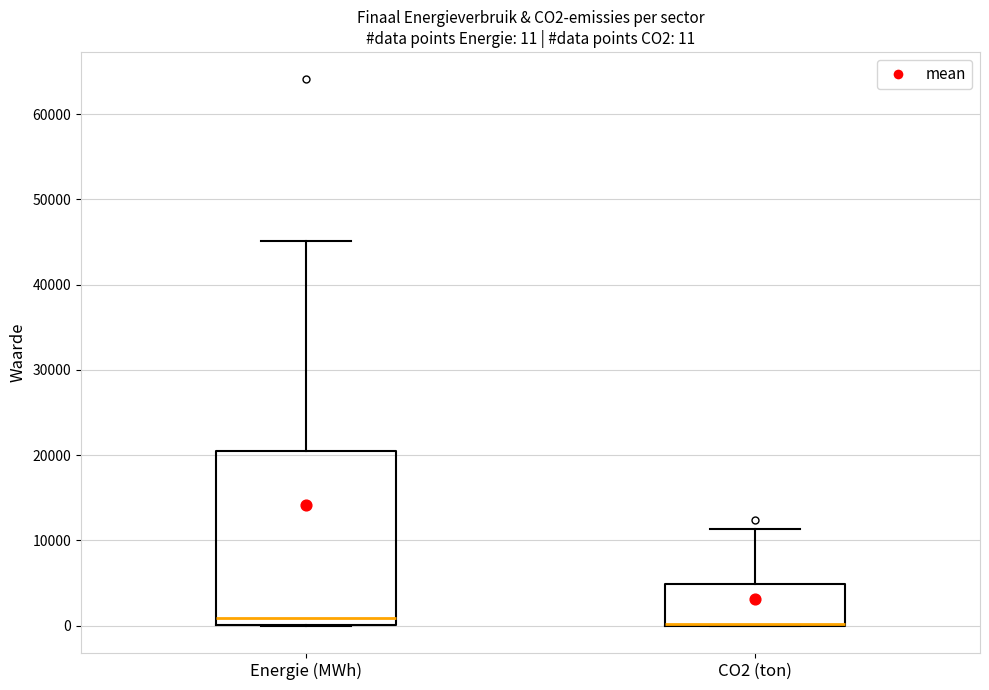

Which box is the tallest, from its lower edge to its upper edge?

Energie (MWh)